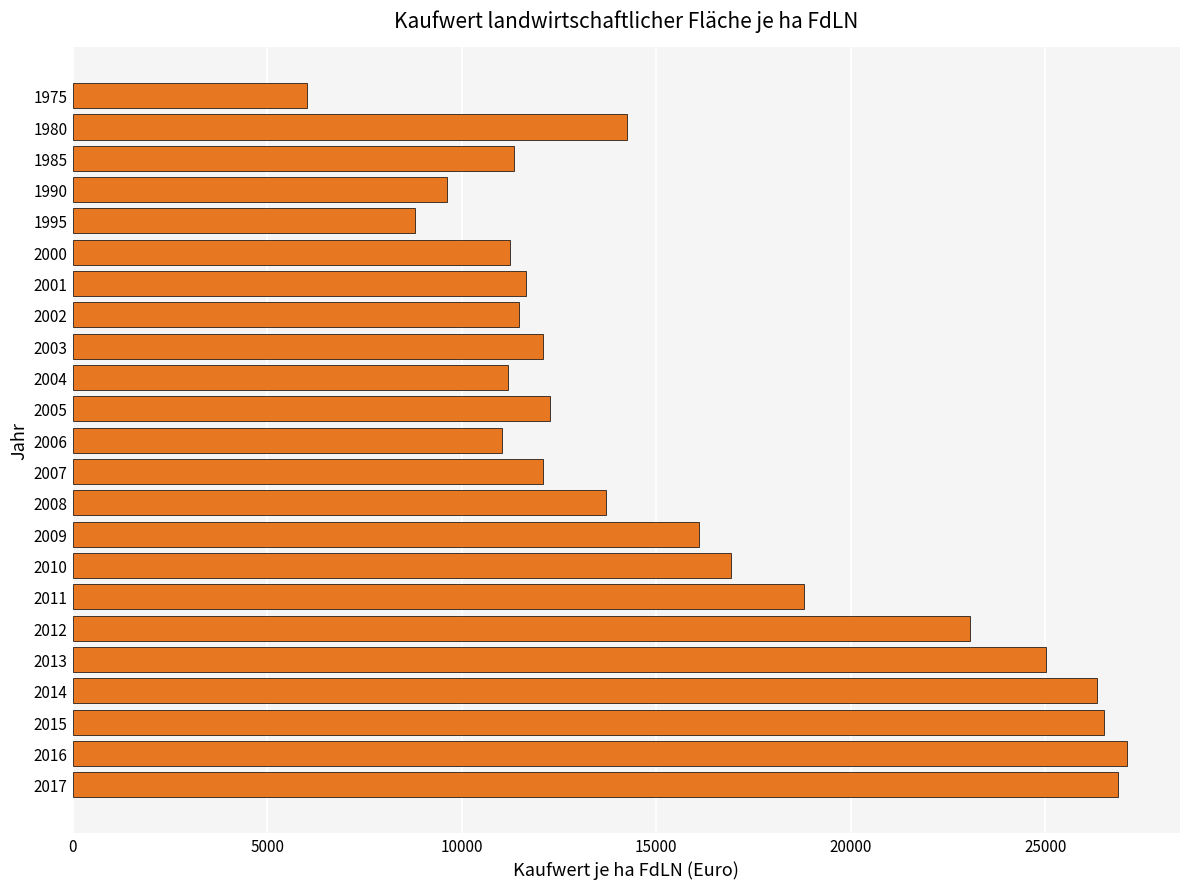

What is the sum of all values?

363425